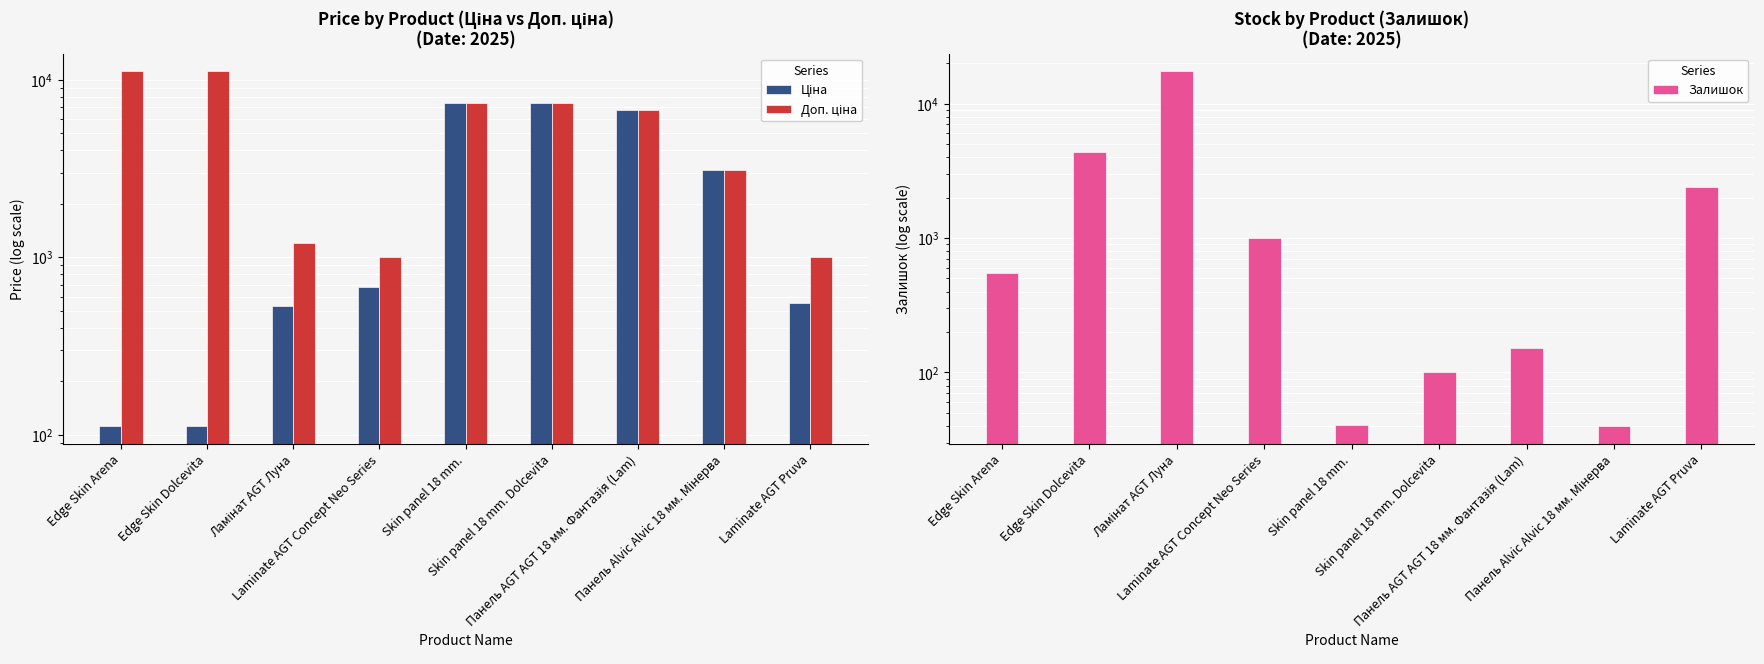

Reading left to right, list all the values displayed in this chart.

Ціна: 111.8	111.8	528.2	679.8	7444.6	7444.6	6787.1	3094.7	552.7
Доп. ціна: 11182.0	11182.0	1210.7	1004.1	7444.6	7444.6	6787.1	3095.0	997.5
Залишок: 550.0	4342.0	17371.0	999.0	41.0	100.0	151.0	40.0	2389.0